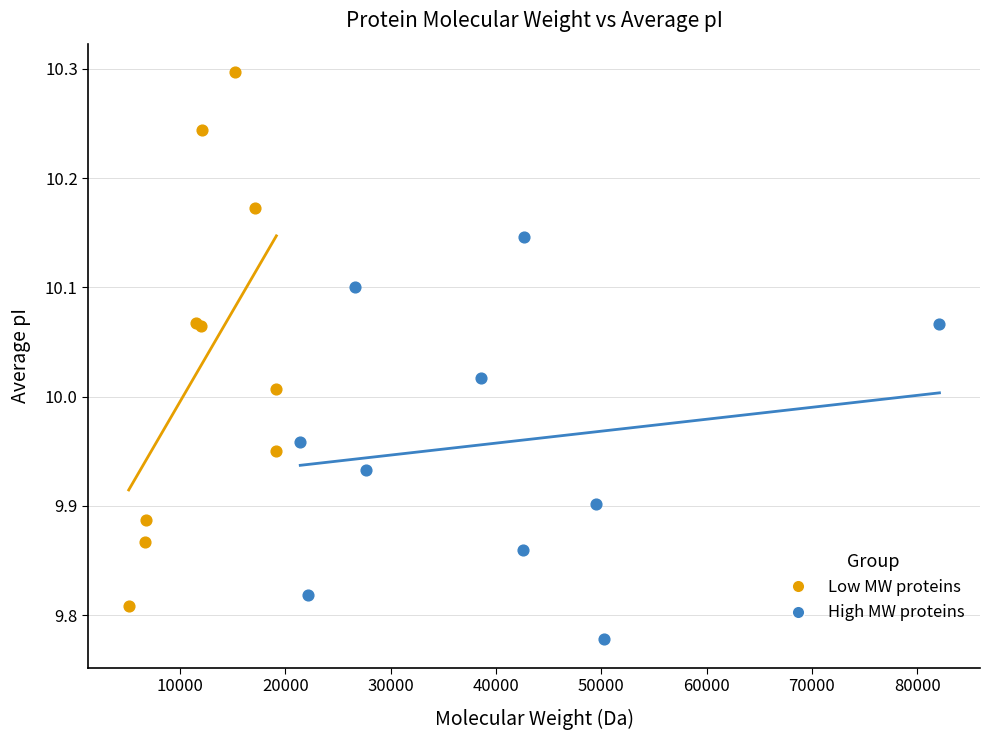

Which series has the widest spread of Y values?

Low MW proteins